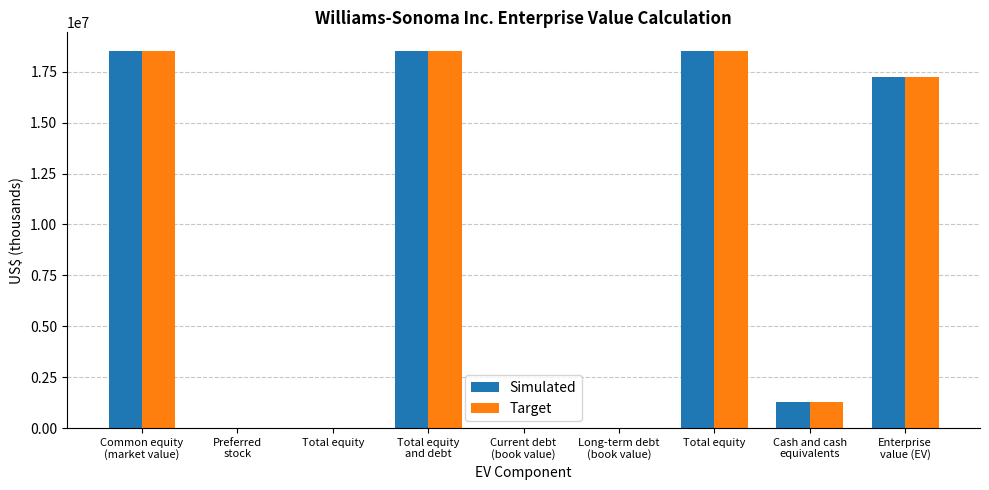

Are the bars grouped side by side (vs. stacked)?

Yes